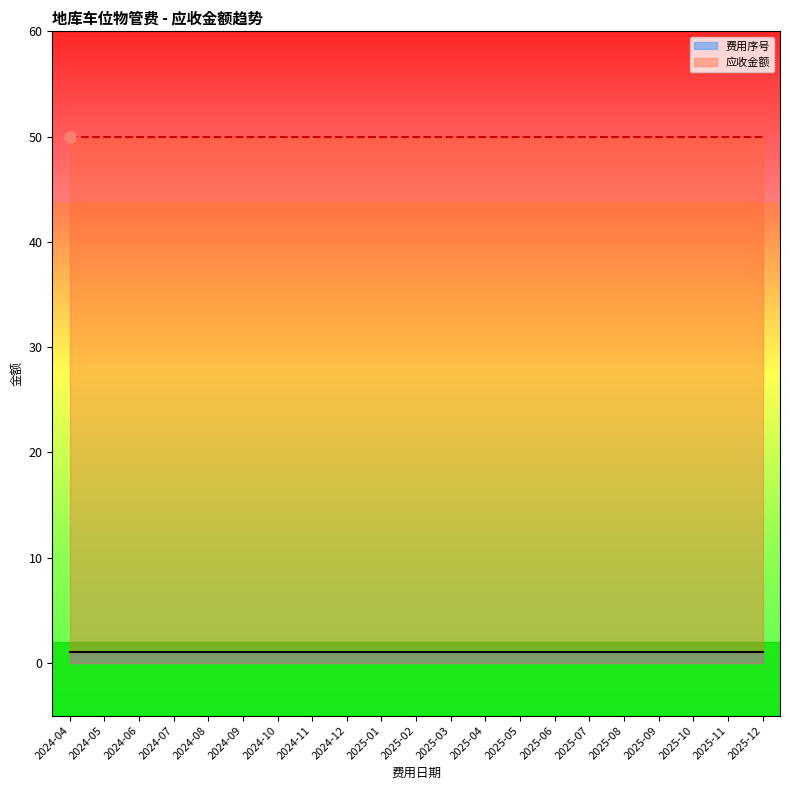

What is the maximum value for 费用序号?

1